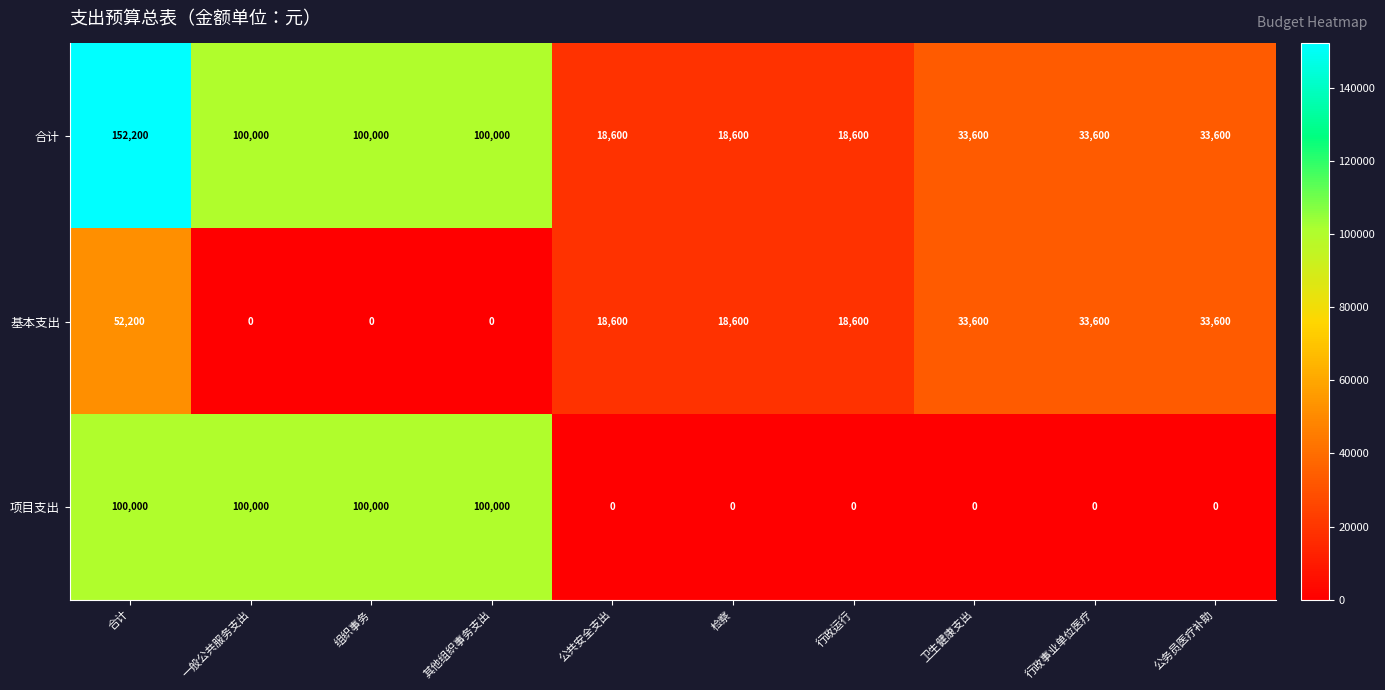

At which category is the sum across all series the highest?

合计